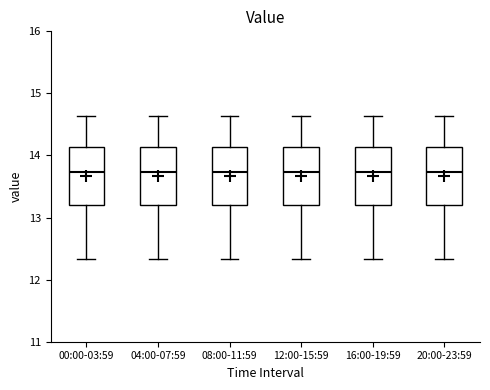

Reading left to right, read every box against the y-axis: the position of its median line, the range the box covers, and the ends of its whiskers. The values are not printed on the chart, so give them approximately, as read against the axis.

00:00-03:59: median 13.7, box 13.2 to 14.1, whiskers 12.3 to 14.6
04:00-07:59: median 13.7, box 13.2 to 14.1, whiskers 12.3 to 14.6
08:00-11:59: median 13.7, box 13.2 to 14.1, whiskers 12.3 to 14.6
12:00-15:59: median 13.7, box 13.2 to 14.1, whiskers 12.3 to 14.6
16:00-19:59: median 13.7, box 13.2 to 14.1, whiskers 12.3 to 14.6
20:00-23:59: median 13.7, box 13.2 to 14.1, whiskers 12.3 to 14.6